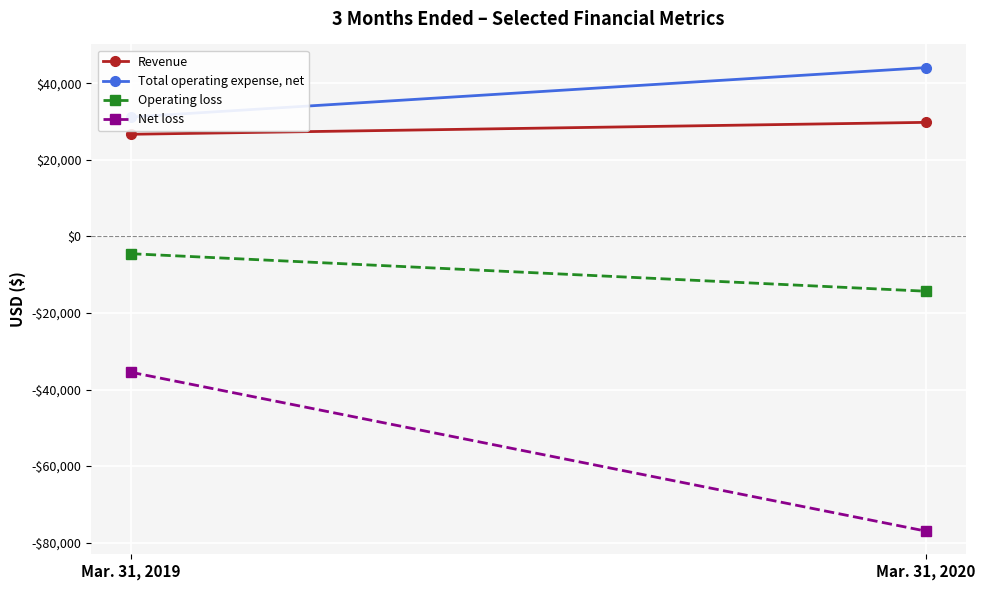

Is it true that Revenue equals 29829 at Mar. 31, 2020?

True